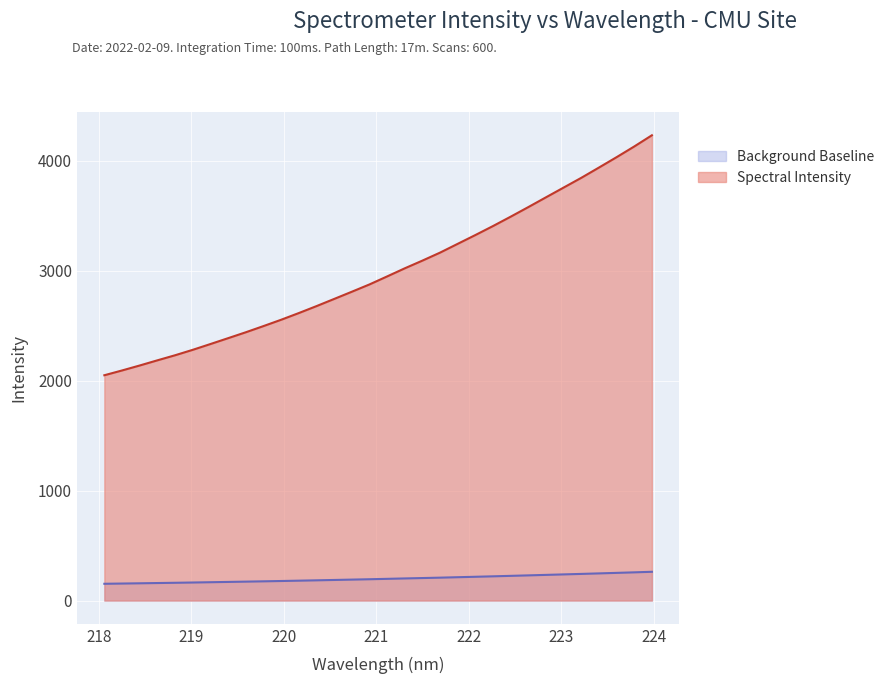

What is the minimum value shown in the chart?

152.5